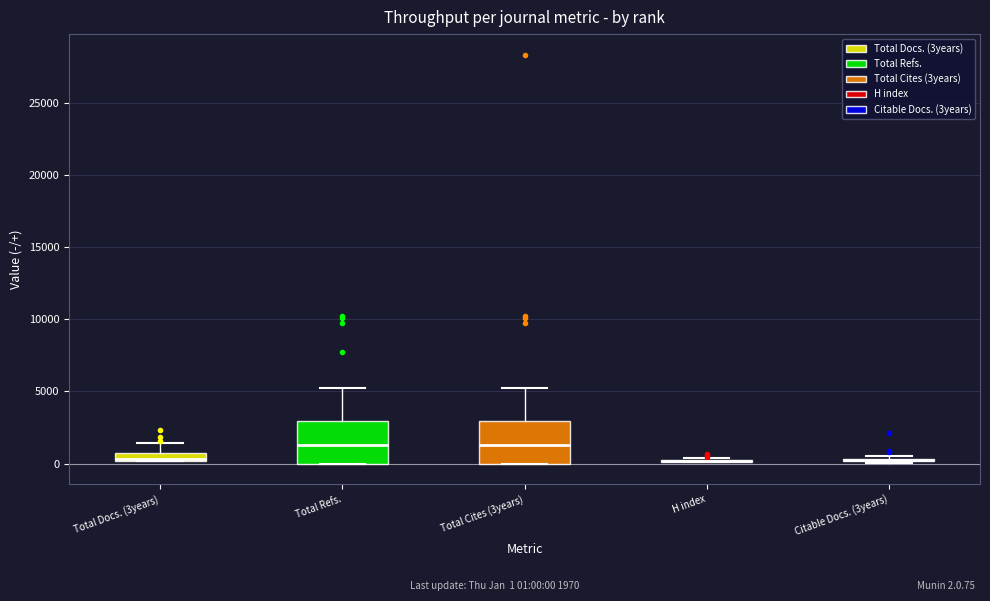

Where is the upper edge of the box for Total Refs. on the y-axis? The values are not printed on the chart, so give them approximately, as read against the axis.

3000